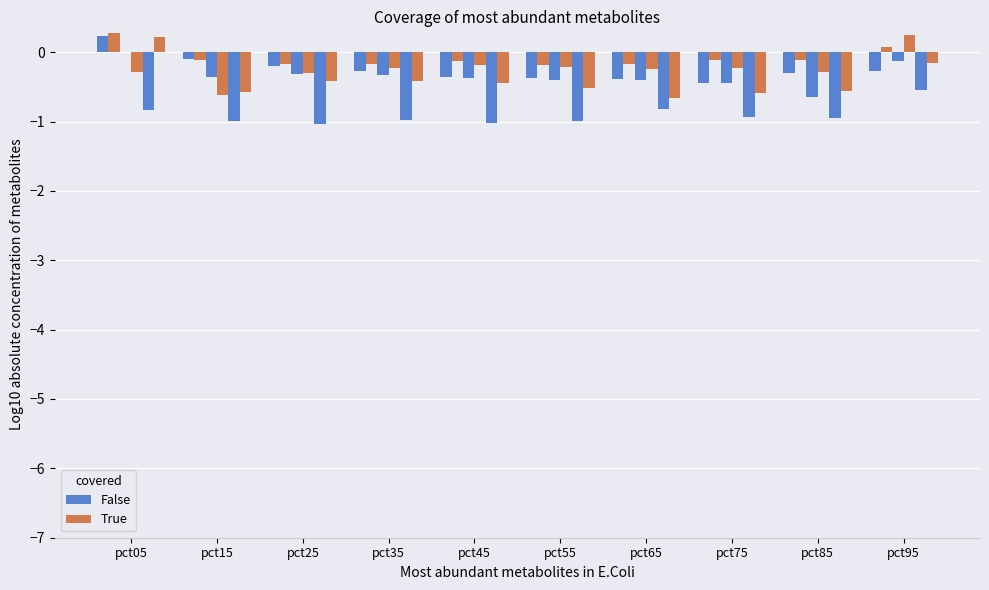

Which series has the largest total across all categories?

True